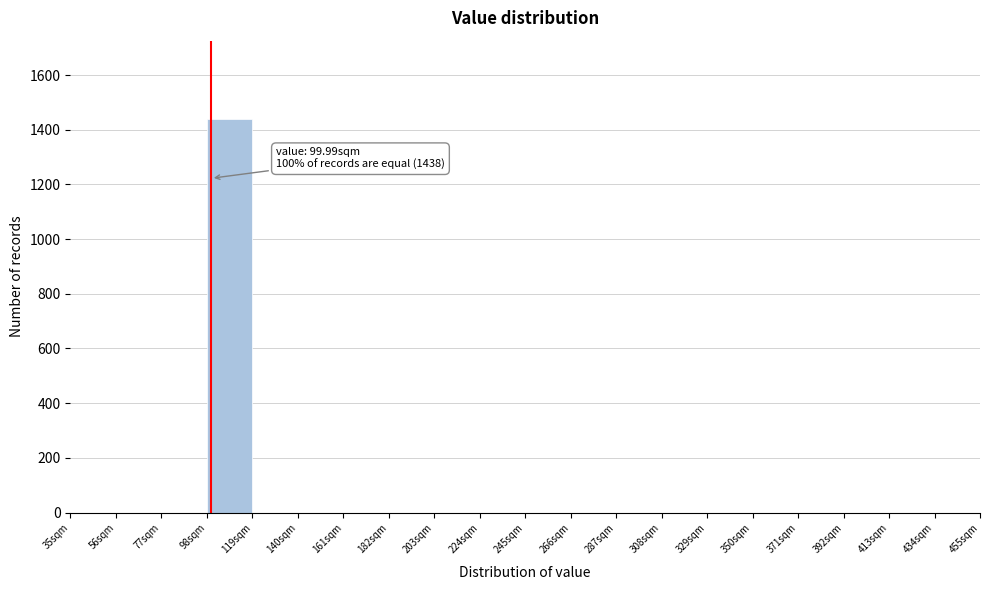

Over which range of the x-axis is the bar tallest?

98 to 119